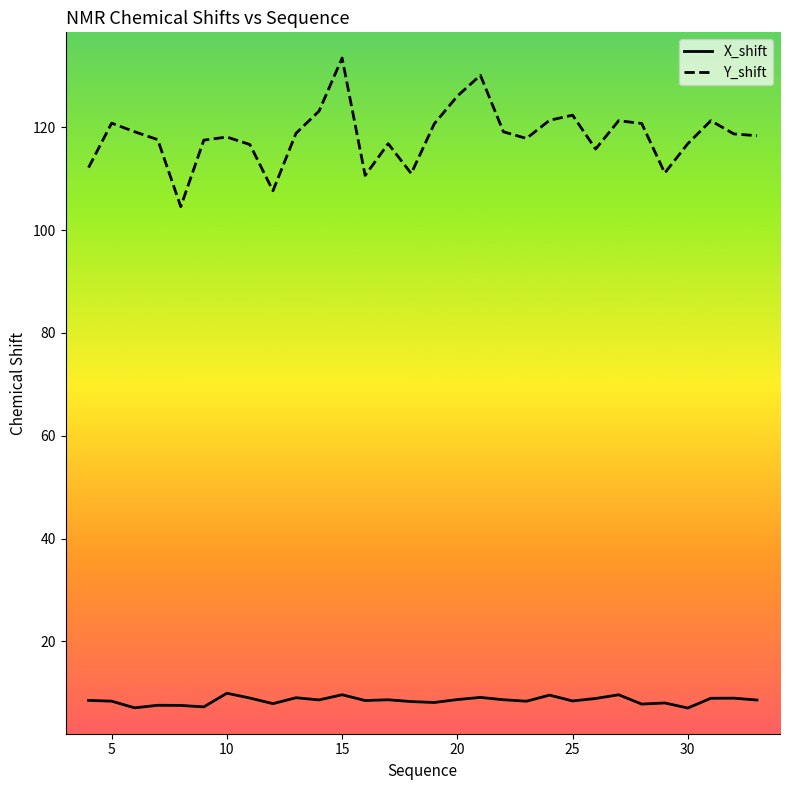

What is the difference between the second highest and minimum values in the X_shift series?

2.6